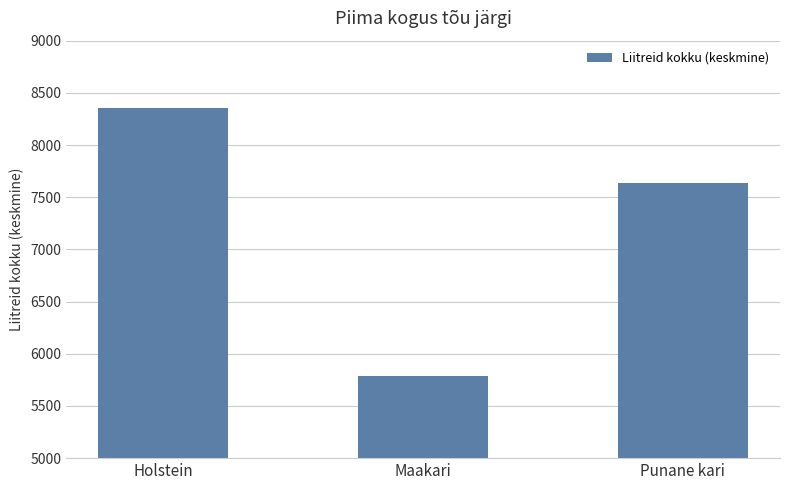

Where is the data nearest to the value 7069?

Punane kari